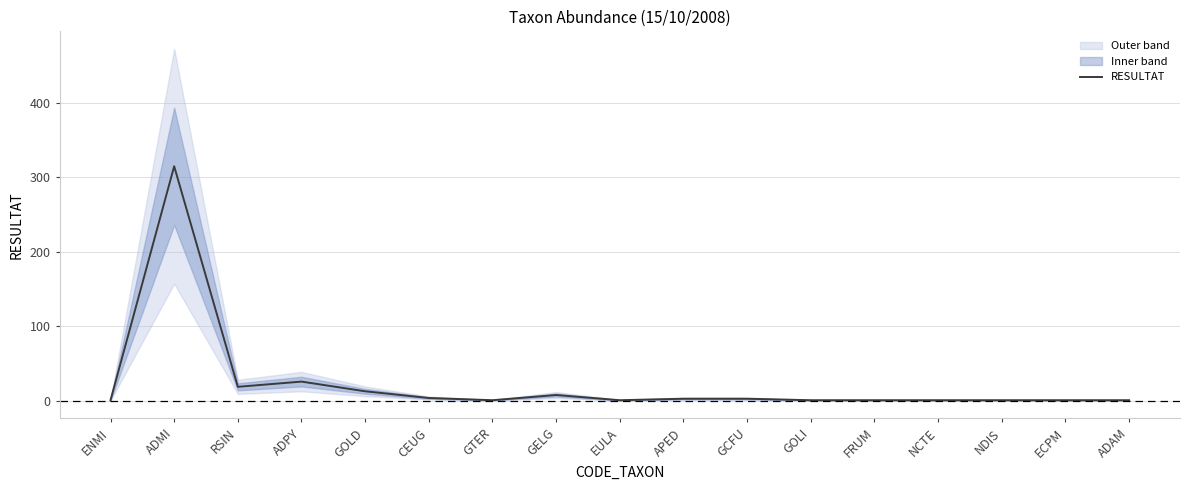

Reading left to right, extract all data points from this chart.

ENMI=1	ADMI=315	RSIN=19	ADPY=26	GOLD=13	CEUG=4	GTER=1	GELG=8	EULA=1	APED=3	GCFU=3	GOLI=1	FRUM=1	NCTE=1	NDIS=1	ECPM=1	ADAM=1